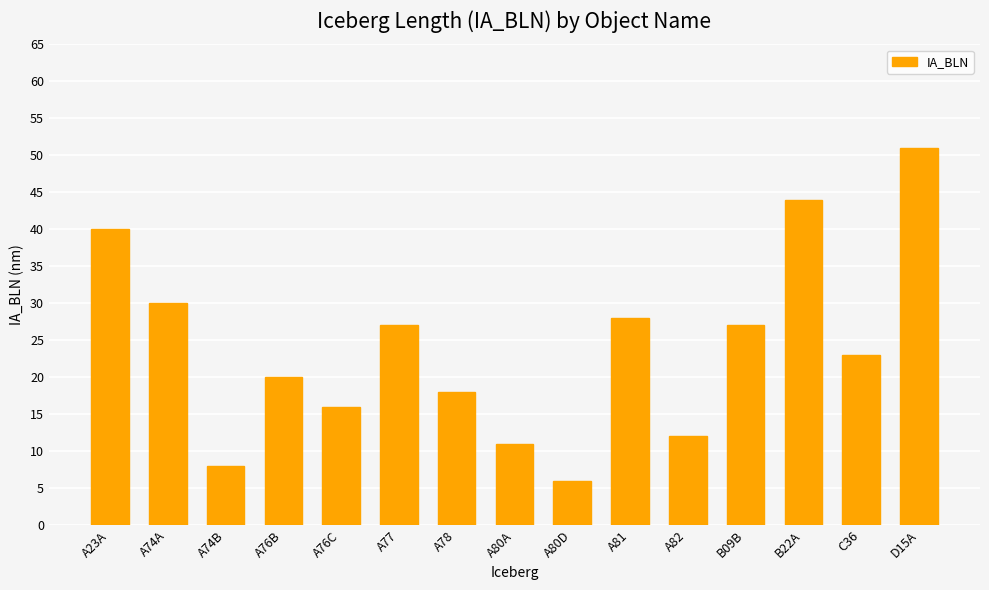

What is the approximate value at A80A, to the nearest 10?

10